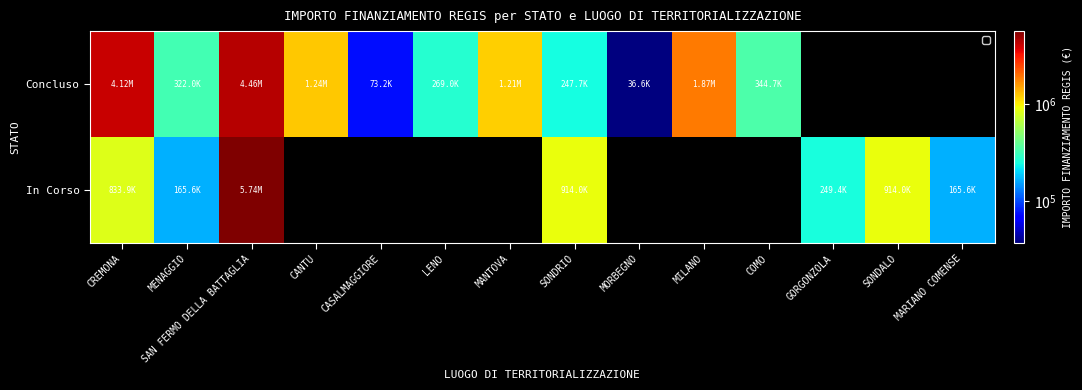

At how many categories does at least one series exceed 2439873?

2